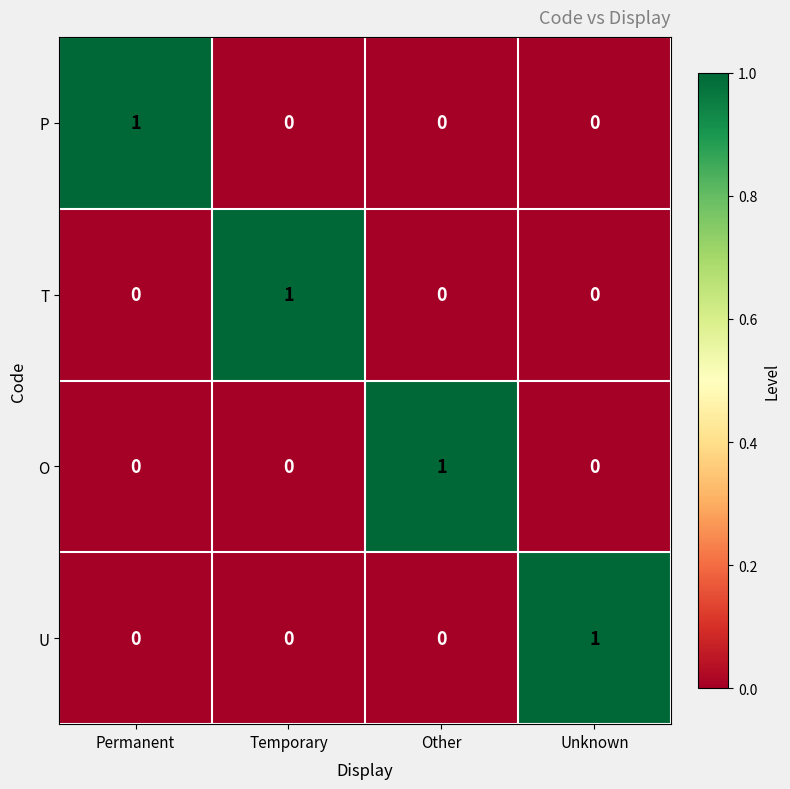

Reading right to left, extract all data points from this chart.

P: Unknown=0	Other=0	Temporary=0	Permanent=1
T: Unknown=0	Other=0	Temporary=1	Permanent=0
O: Unknown=0	Other=1	Temporary=0	Permanent=0
U: Unknown=1	Other=0	Temporary=0	Permanent=0